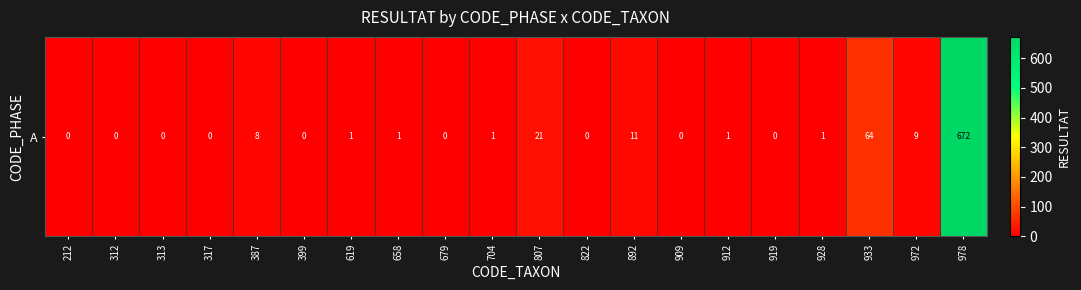

Count the number of data series in this chart.

1